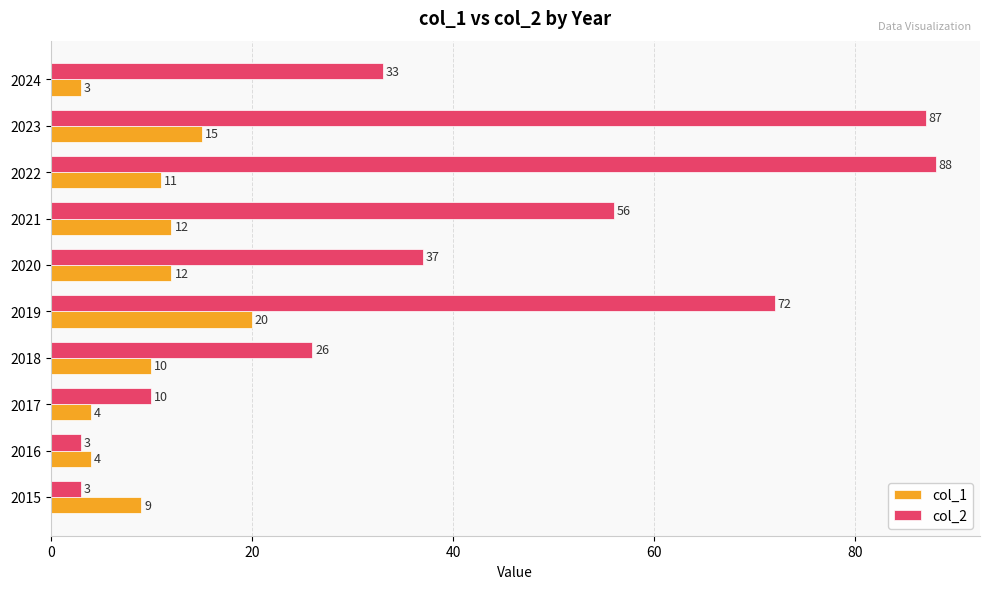

Which series has the widest spread of values?

col_2